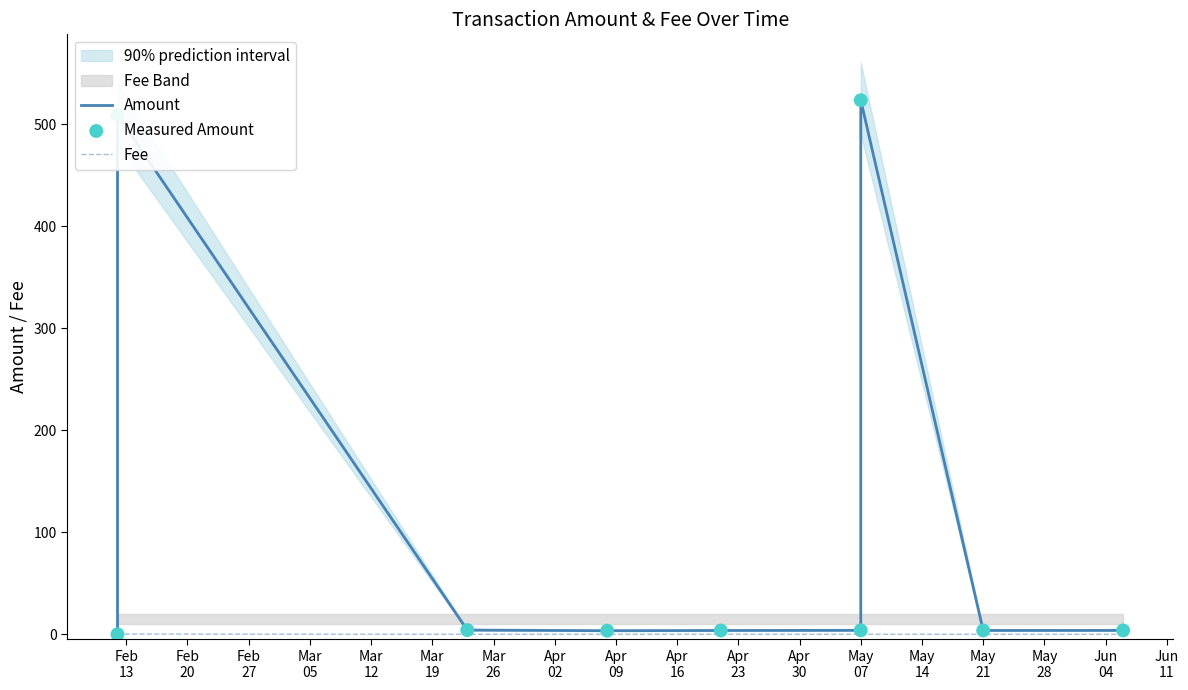

Which series contains the highest Y value?

Amount